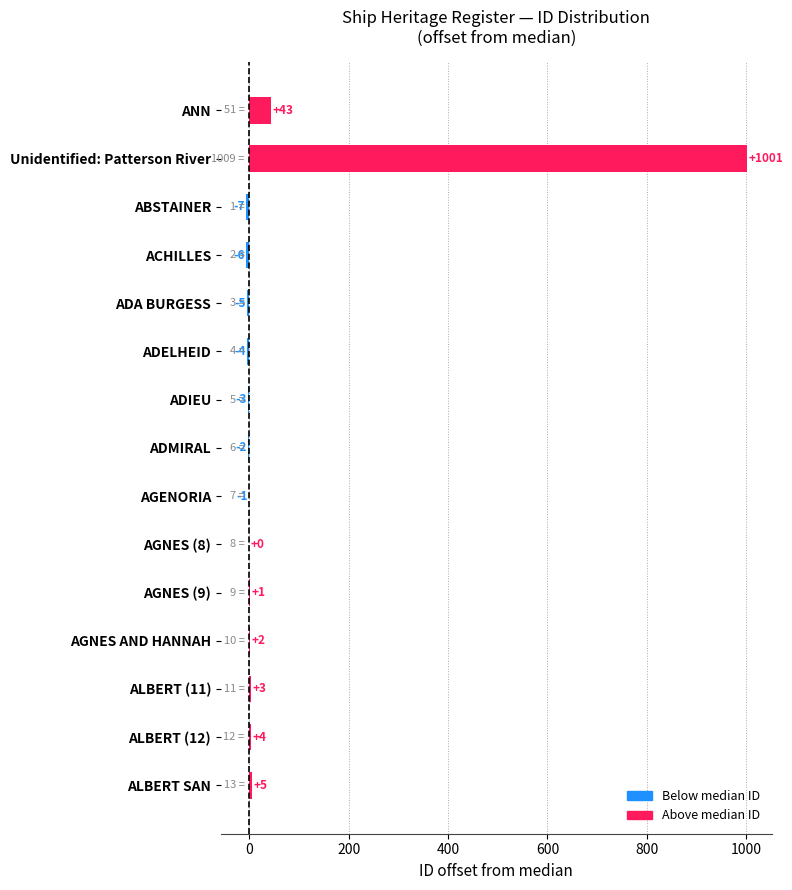

True or false: the data shows 1 at AGNES (9).

True